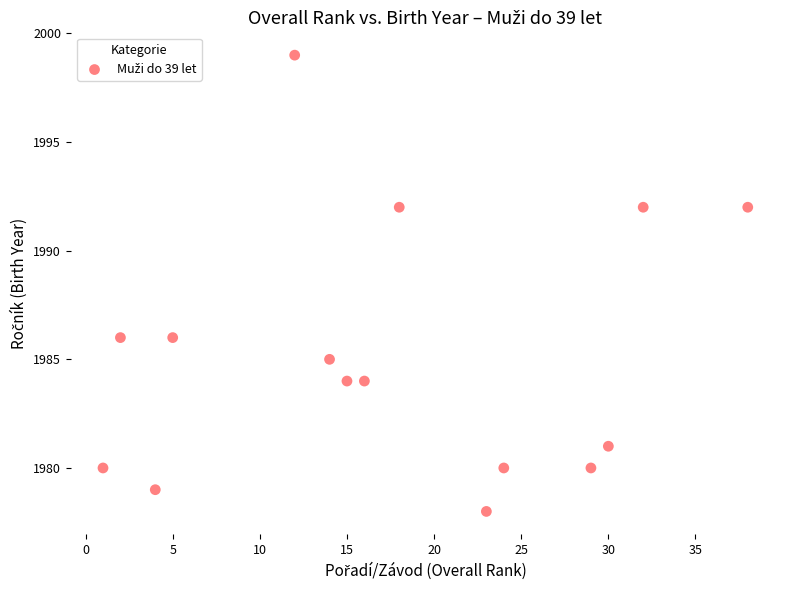

What is the range of Y values (max minus min)?

21